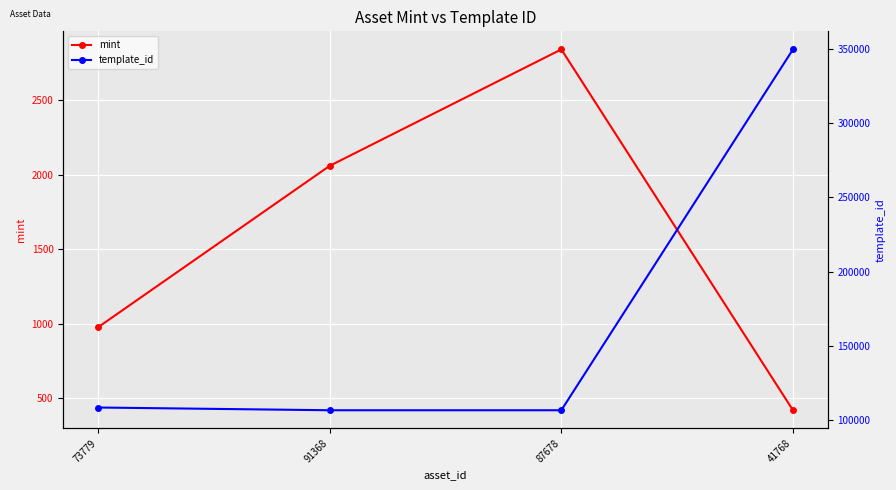

What position from the left is 73779?

1